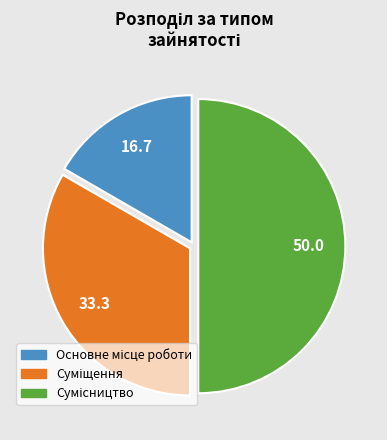

What is the change in value from Основне місце роботи to Суміщення?

+1